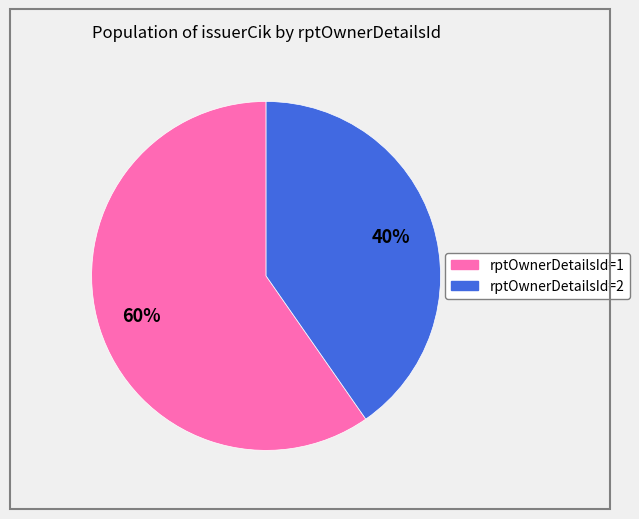

Is there any slice that represents more than half of the pie?

Yes